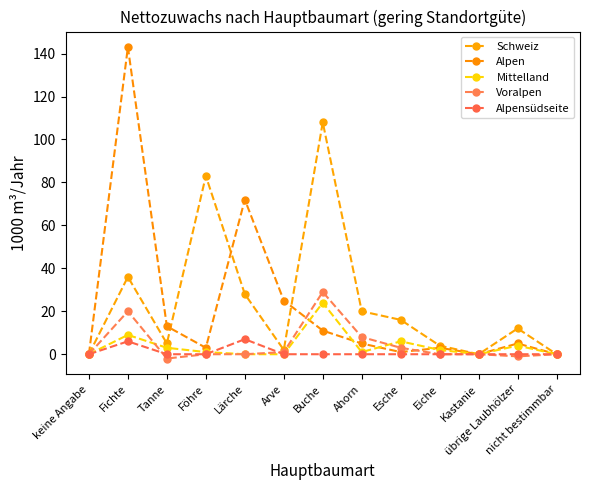

How many categories are shown in the chart?

13